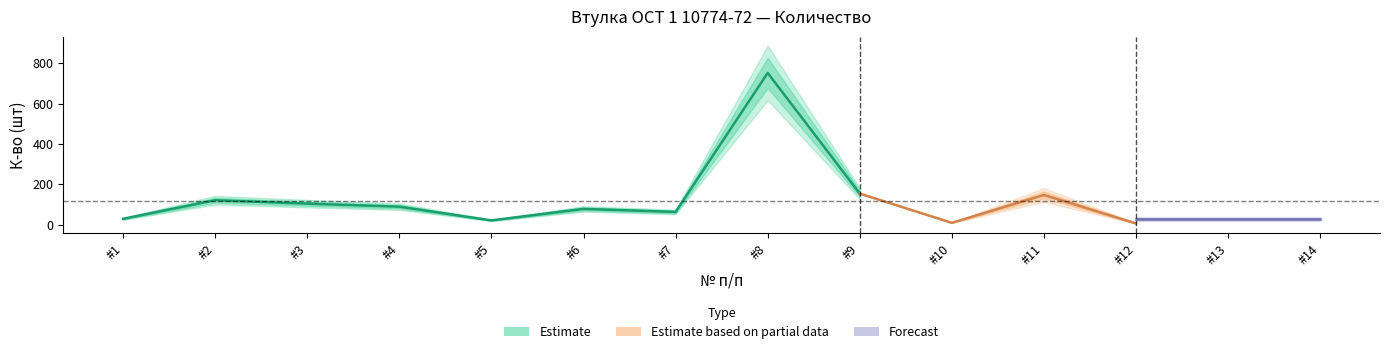

True or false: there are more than 0 points higher than both neighbors.

True